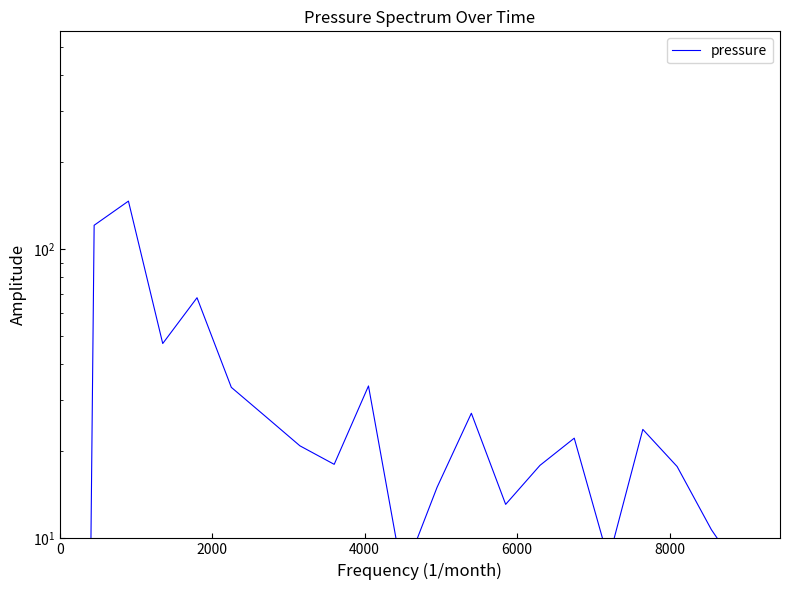

What is the average value?

32.7